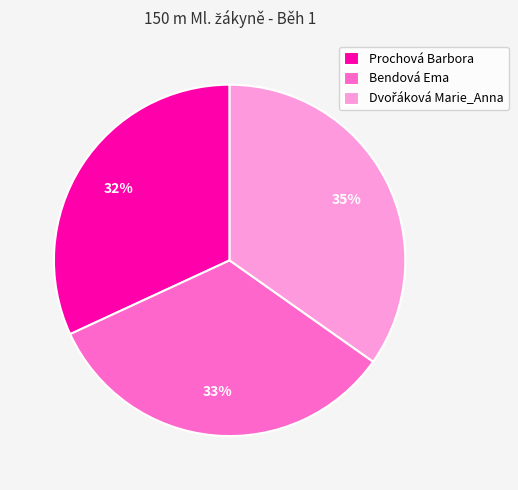

Between Bendová Ema and Prochová Barbora, which is larger?

Bendová Ema